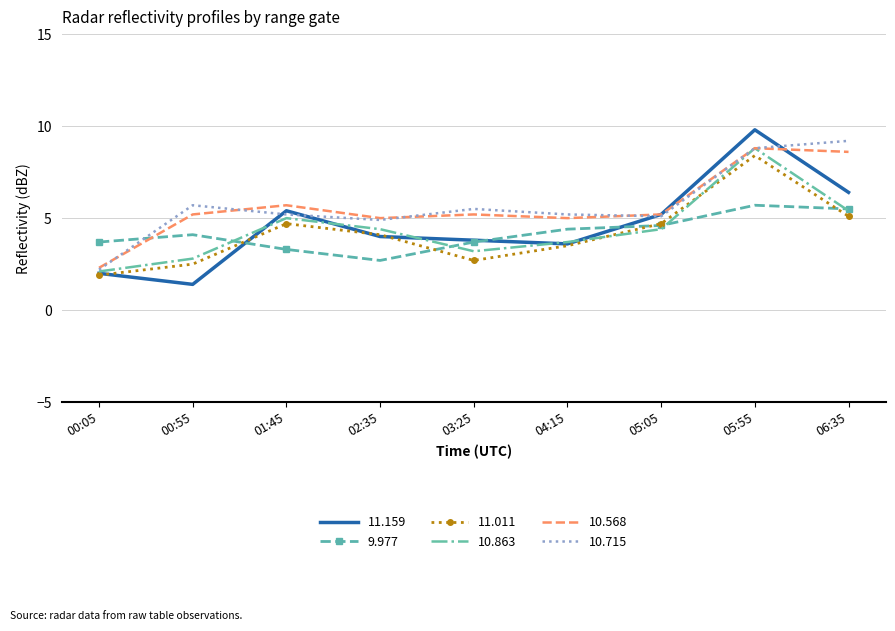

Is the value of 11.159 at 05:55 greater than the value of 10.863 at 02:35?

Yes